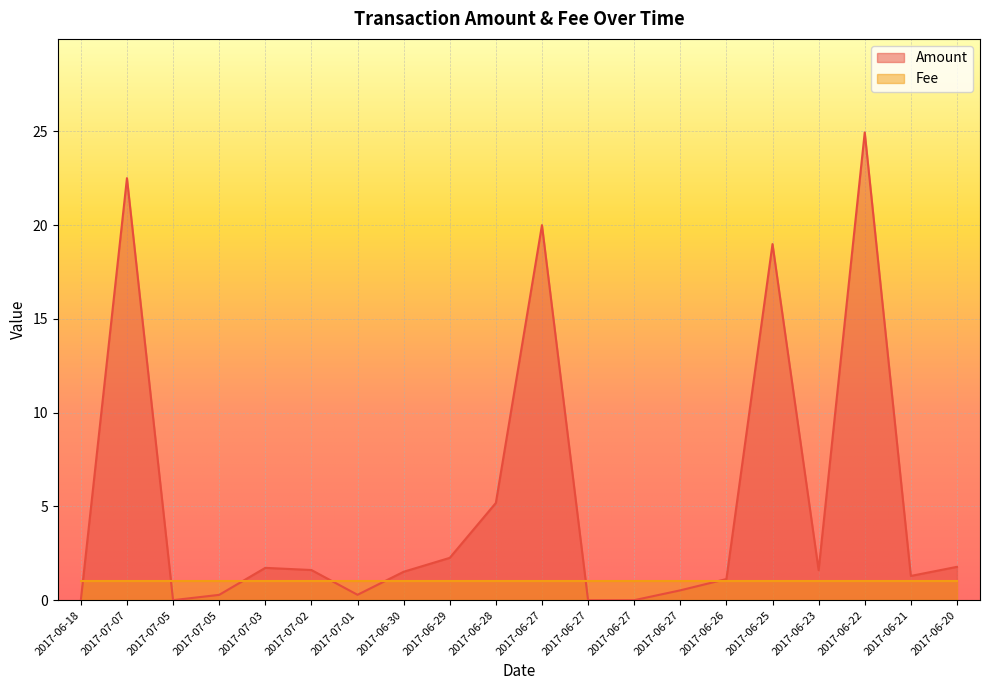

Which label corresponds to the largest value in the chart?

2017-06-22